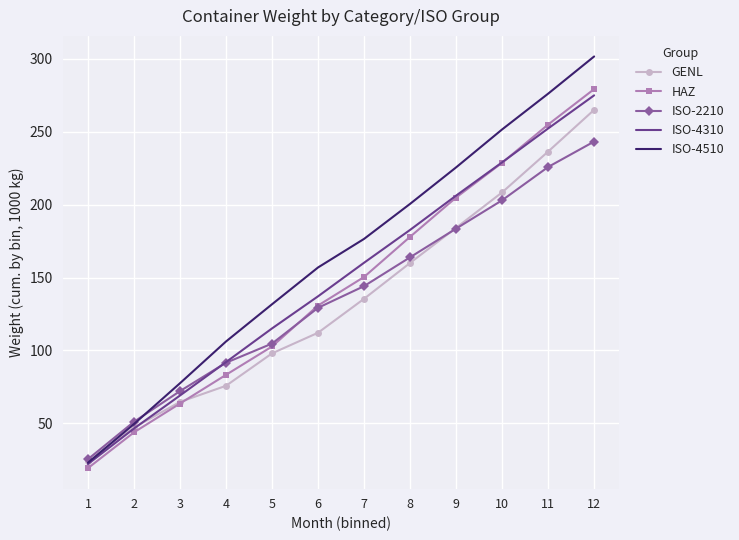

What is the total value across all series at 3?

347.3